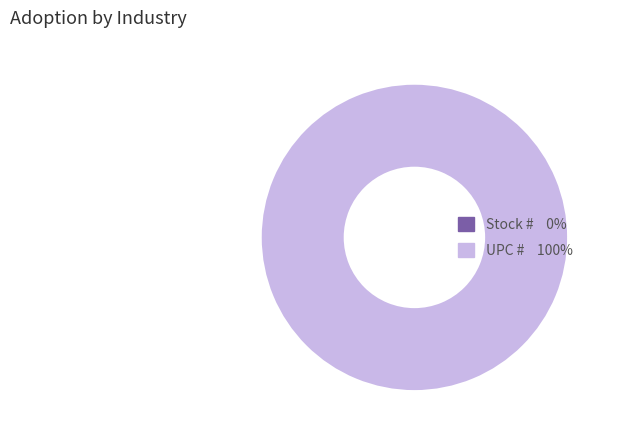

Is there any slice that represents more than half of the pie?

Yes